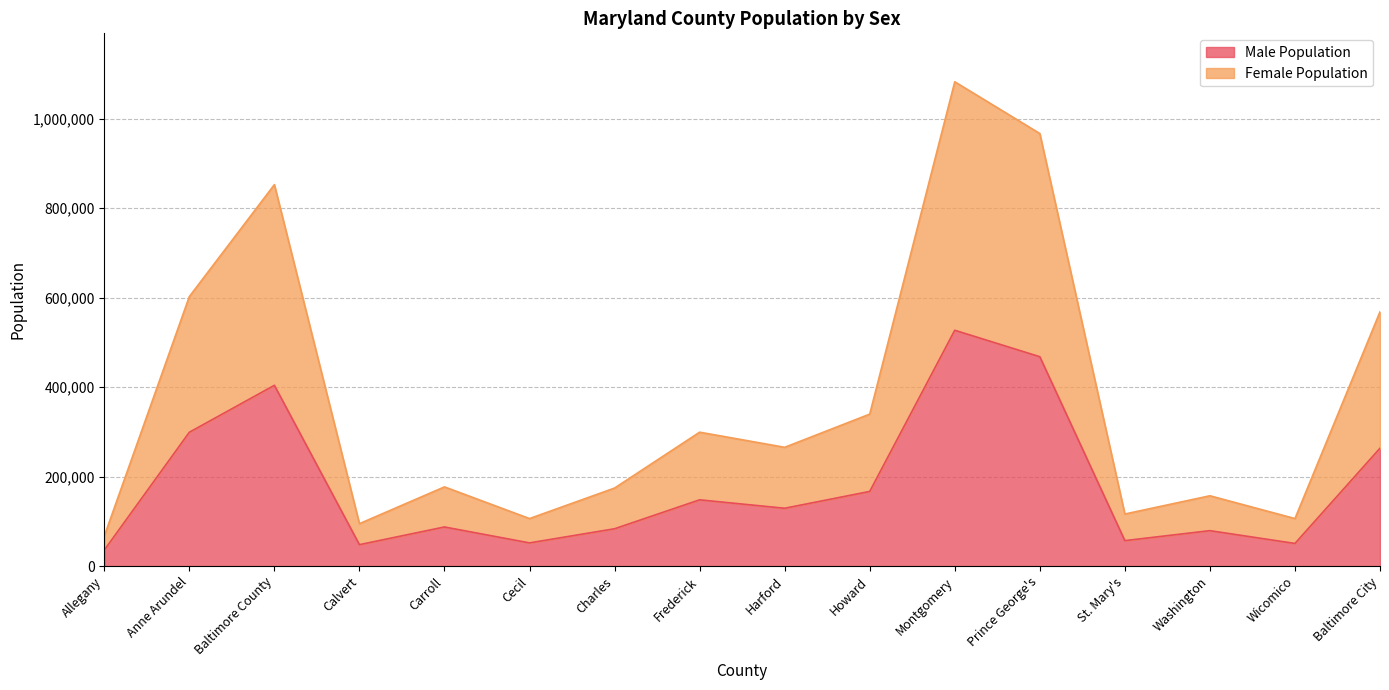

List the series in order of their overall mean, lowest first.

Male Population, Female Population